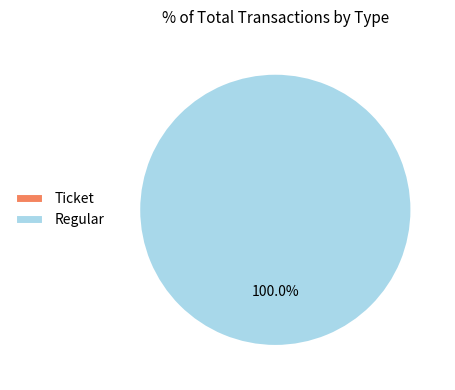

To the nearest percent, what is the average slice percentage?

50%